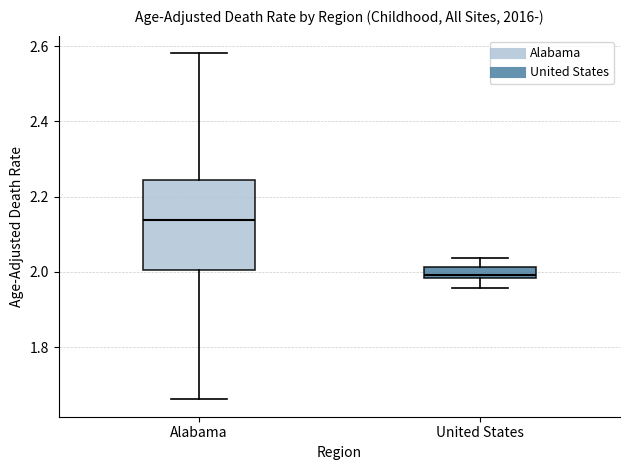

Where does the median line of the box for Alabama sit on the y-axis? The values are not printed on the chart, so give them approximately, as read against the axis.

2.14